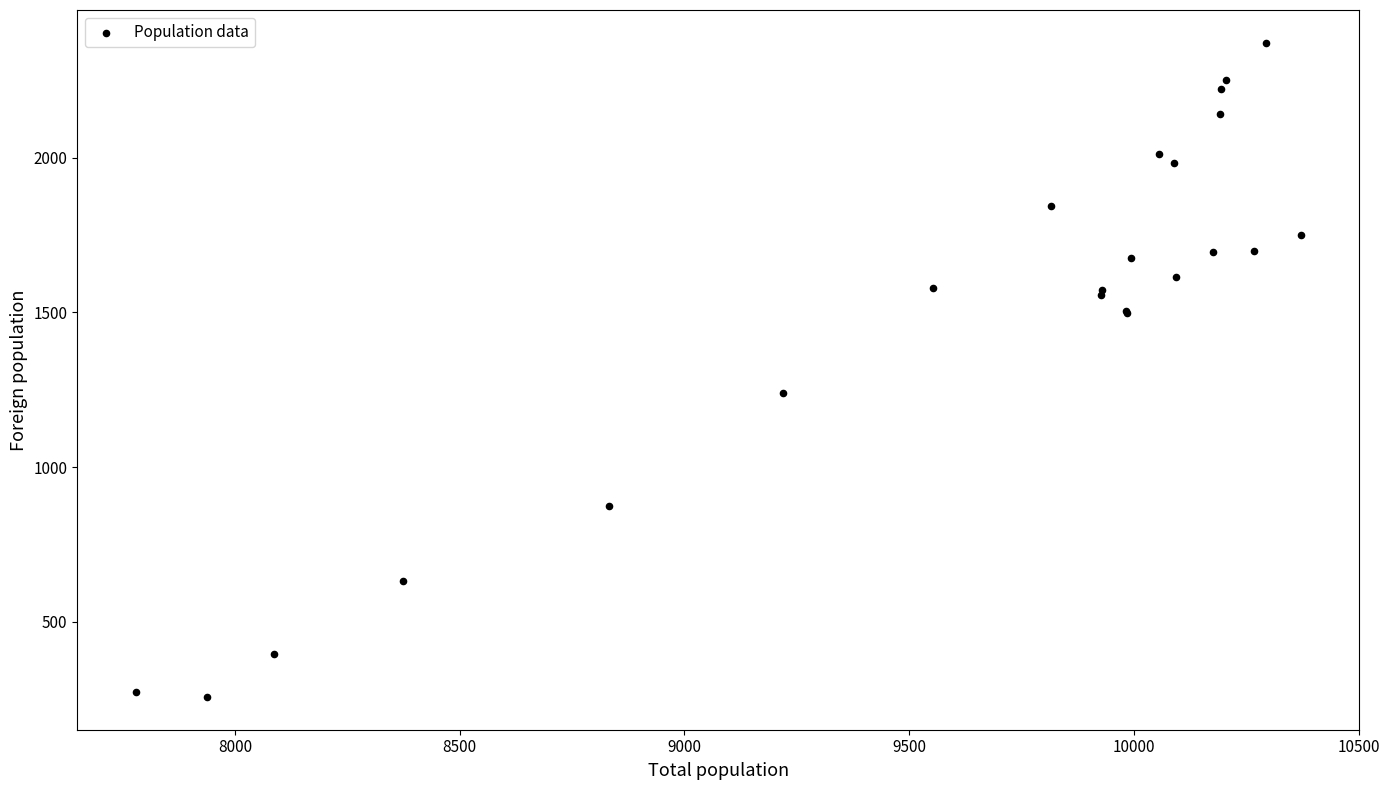

What Y value in the scatter plot is closest to 1314?

1238